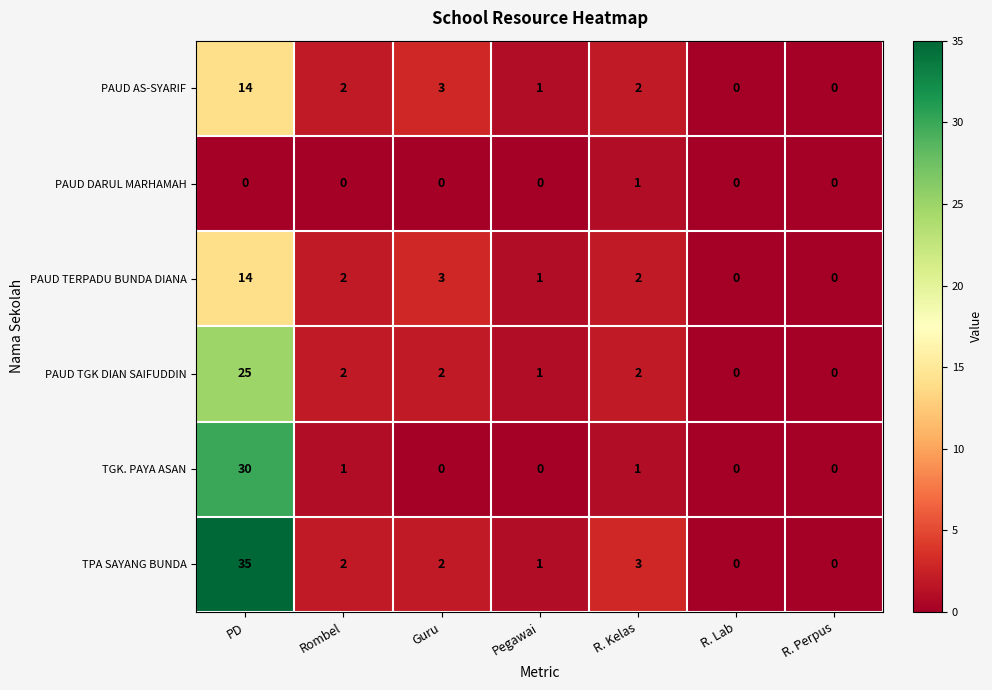

What is the spread (max minus min) of values at Rombel?

2